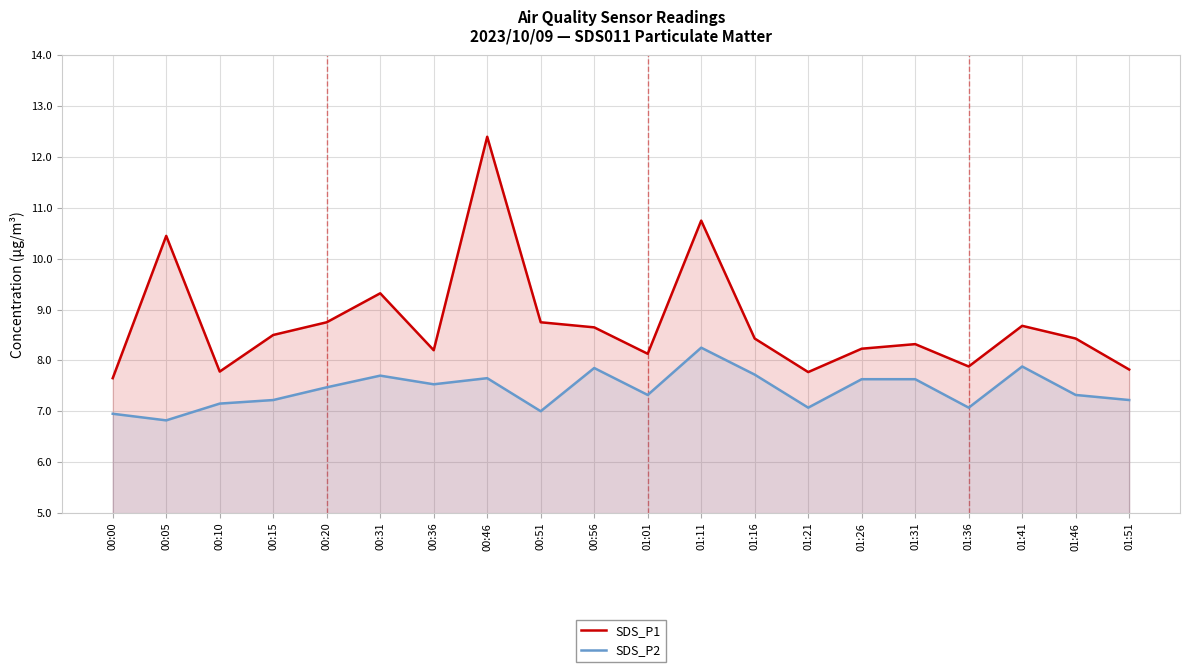

True or false: SDS_P1 and SDS_P2 cross at least once.

False